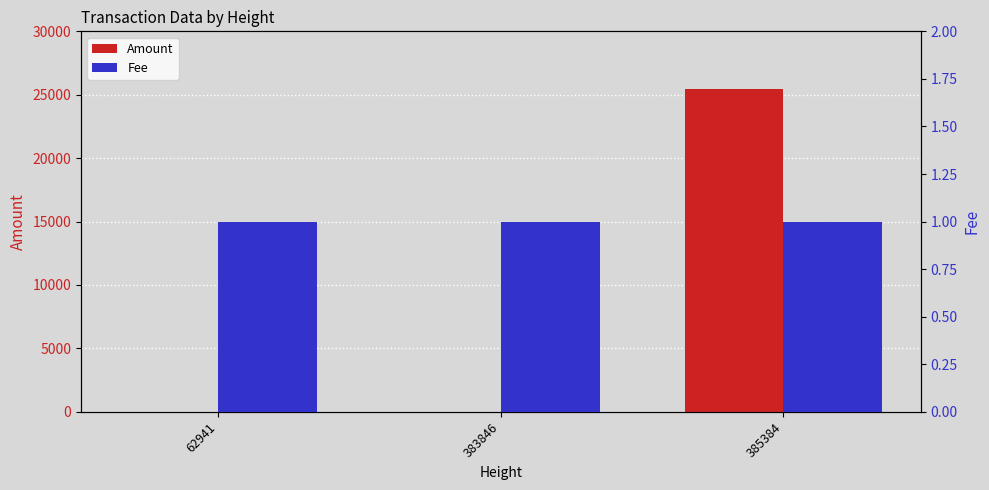

List the series in order of their overall mean, lowest first.

Fee, Amount